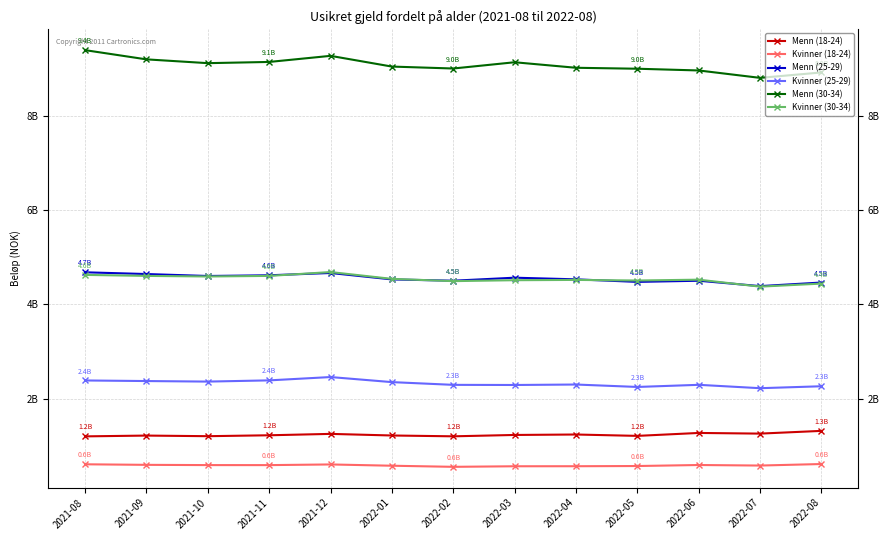

In Menn (25-29), how many points are lower than both neighbors (excluding endpoints)?

4